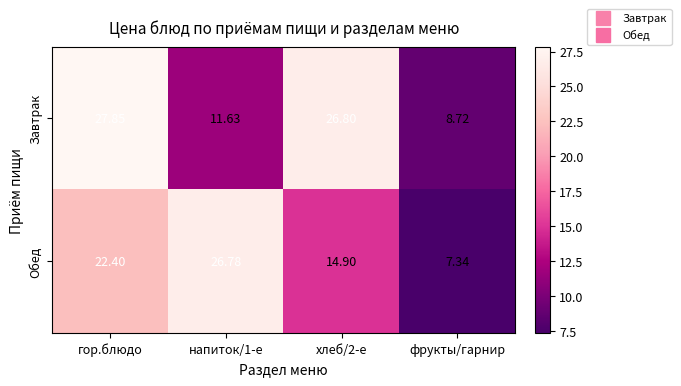

Where does the Завтрак series first go above 26?

гор.блюдо